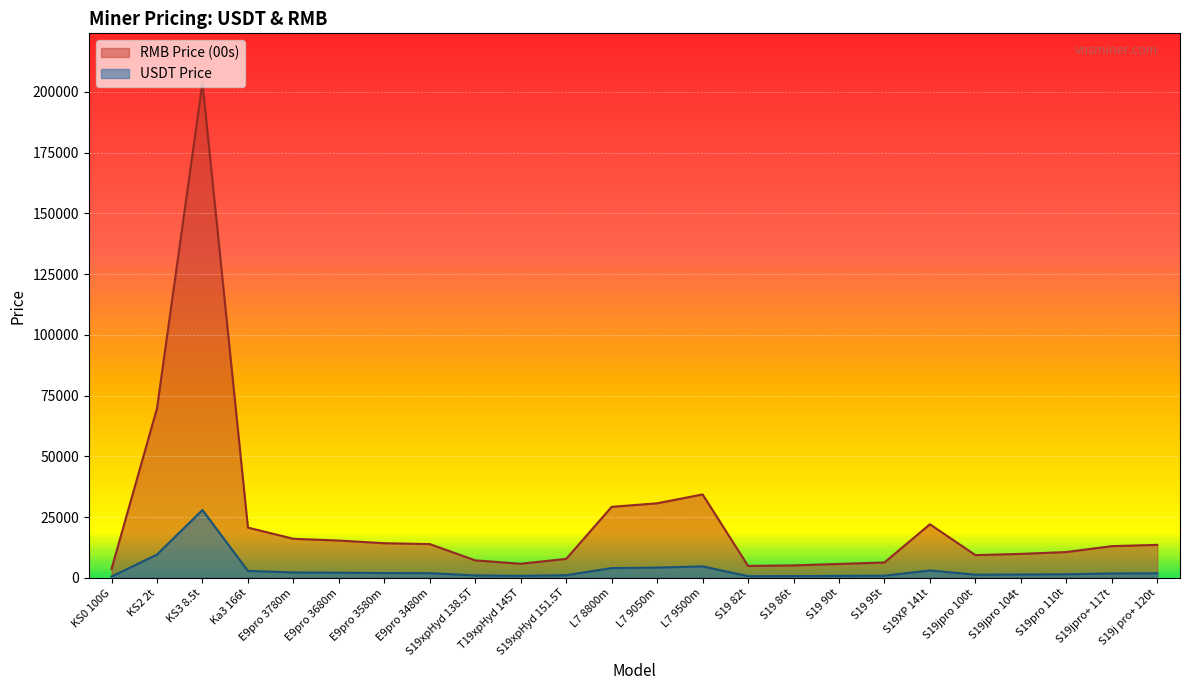

True or false: USDT Price and RMB Price (00s) cross at least once.

False